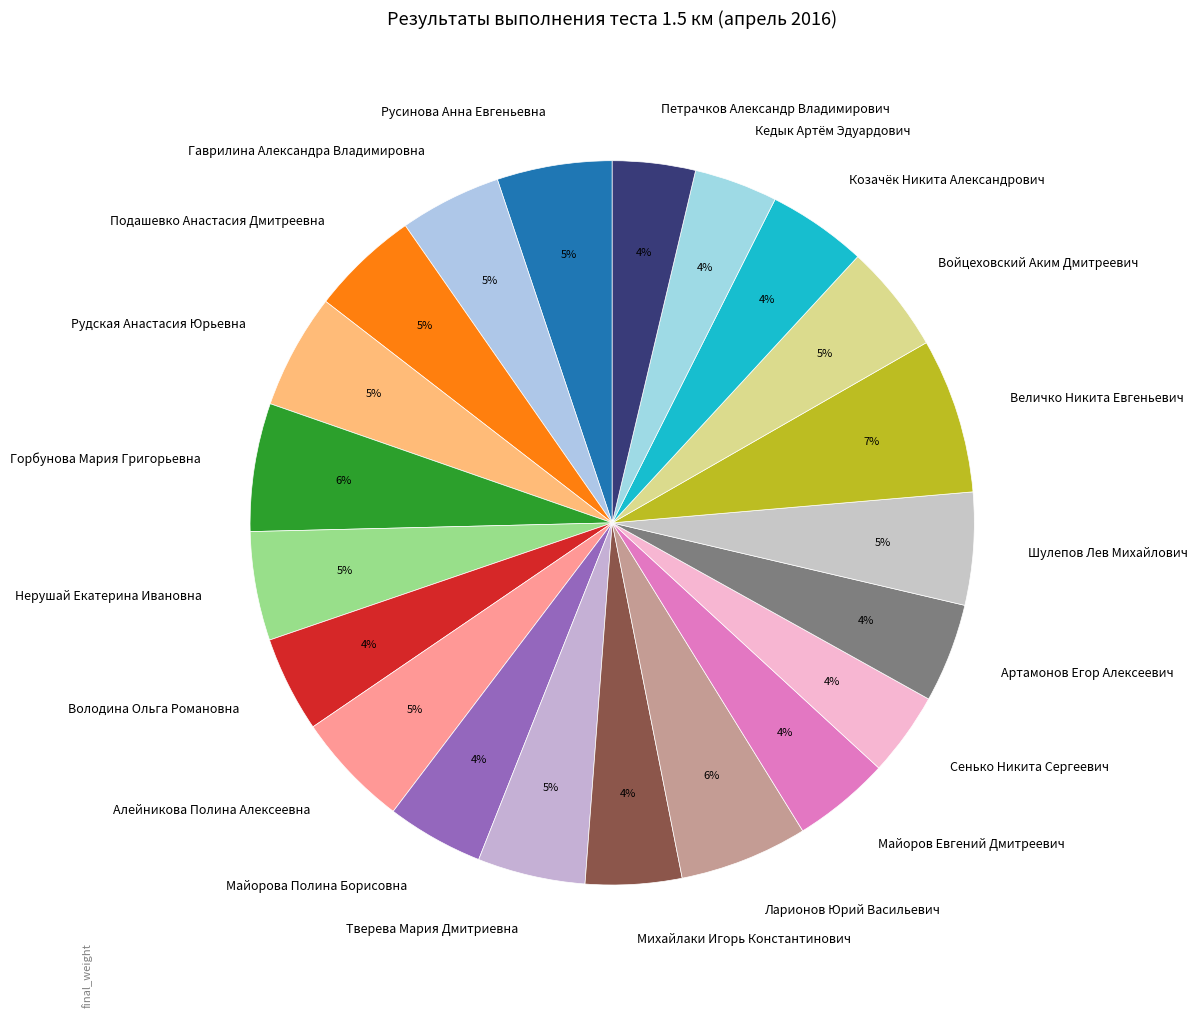

The Величко Никита Евгеньевич slice represents 7% of the pie. True or false?

True